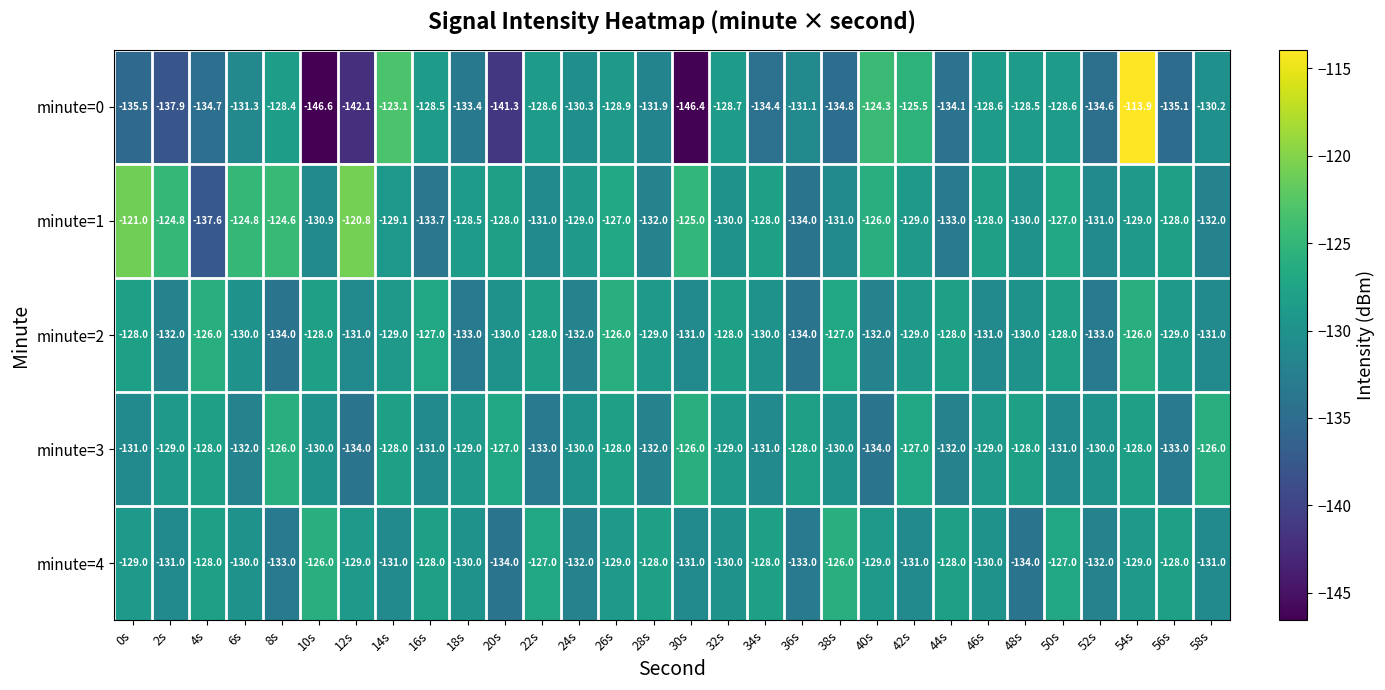

Rank the series at 38s from highest to lowest value.

minute=4, minute=2, minute=3, minute=1, minute=0